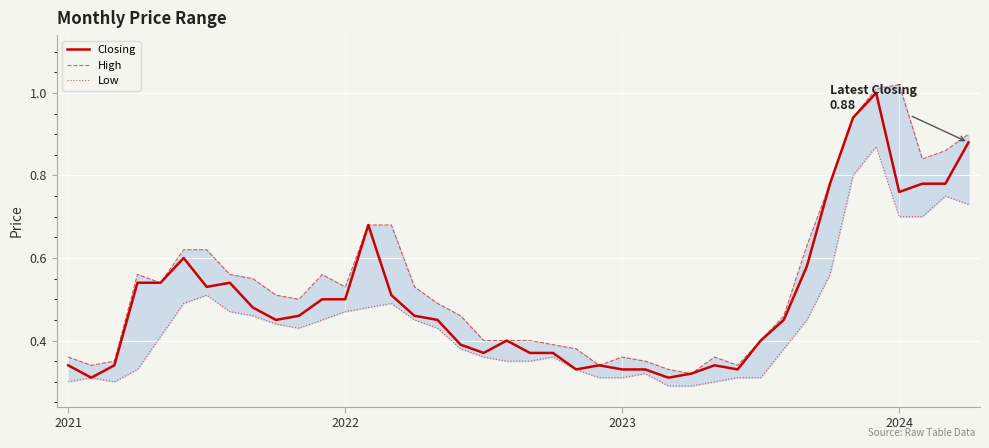

What is the value of the Low point at the 17th from the left?

0.4